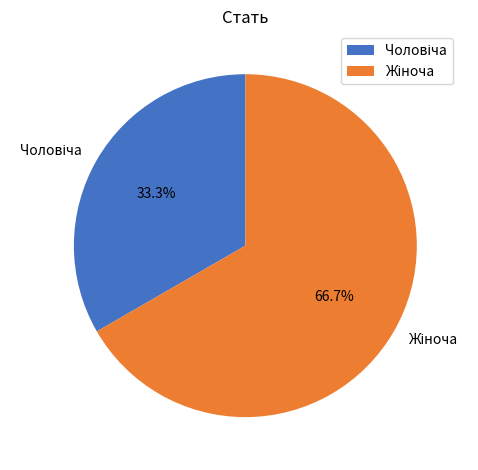

Is there any slice that represents more than half of the pie?

Yes